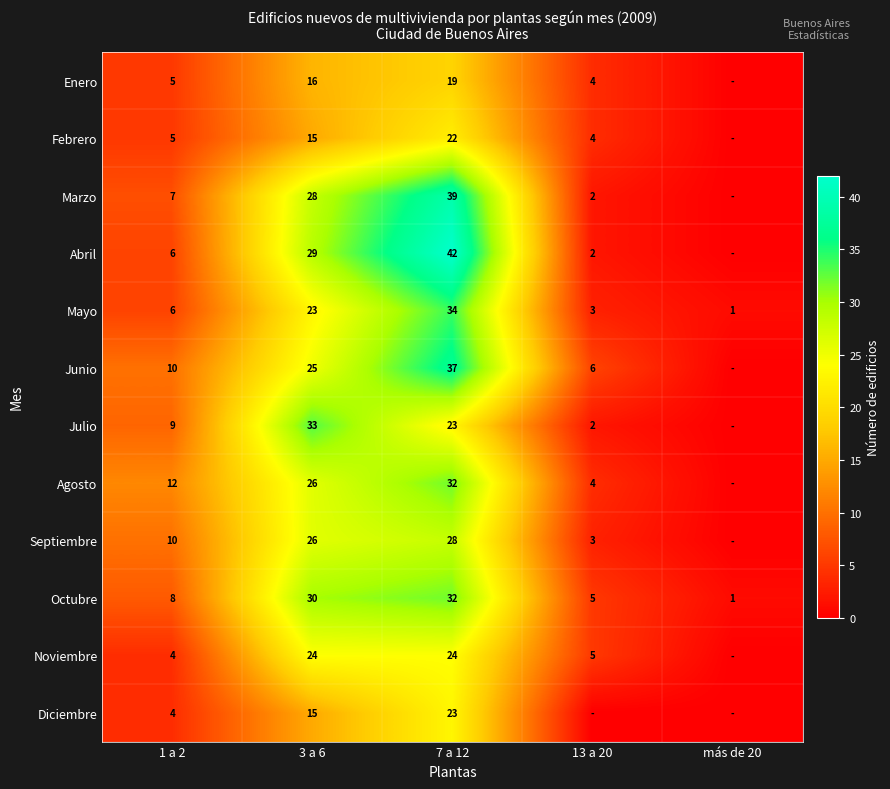

What is the total value across all series at más de 20?

2